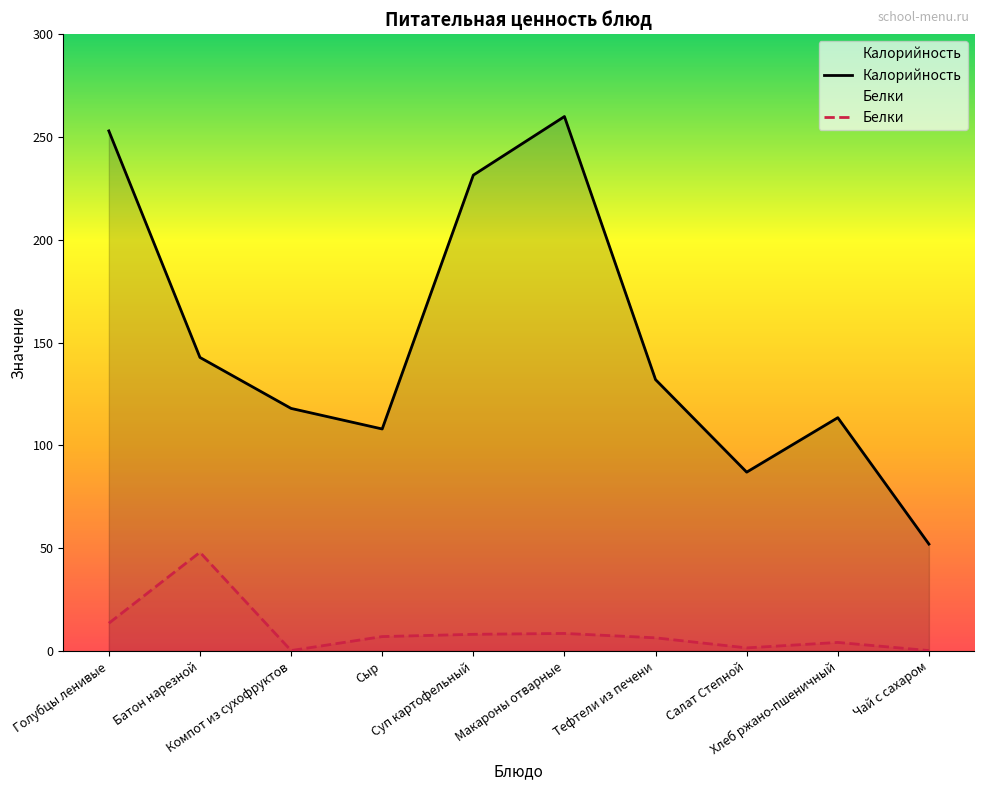

True or false: Белки and Калорийность cross at least once.

False